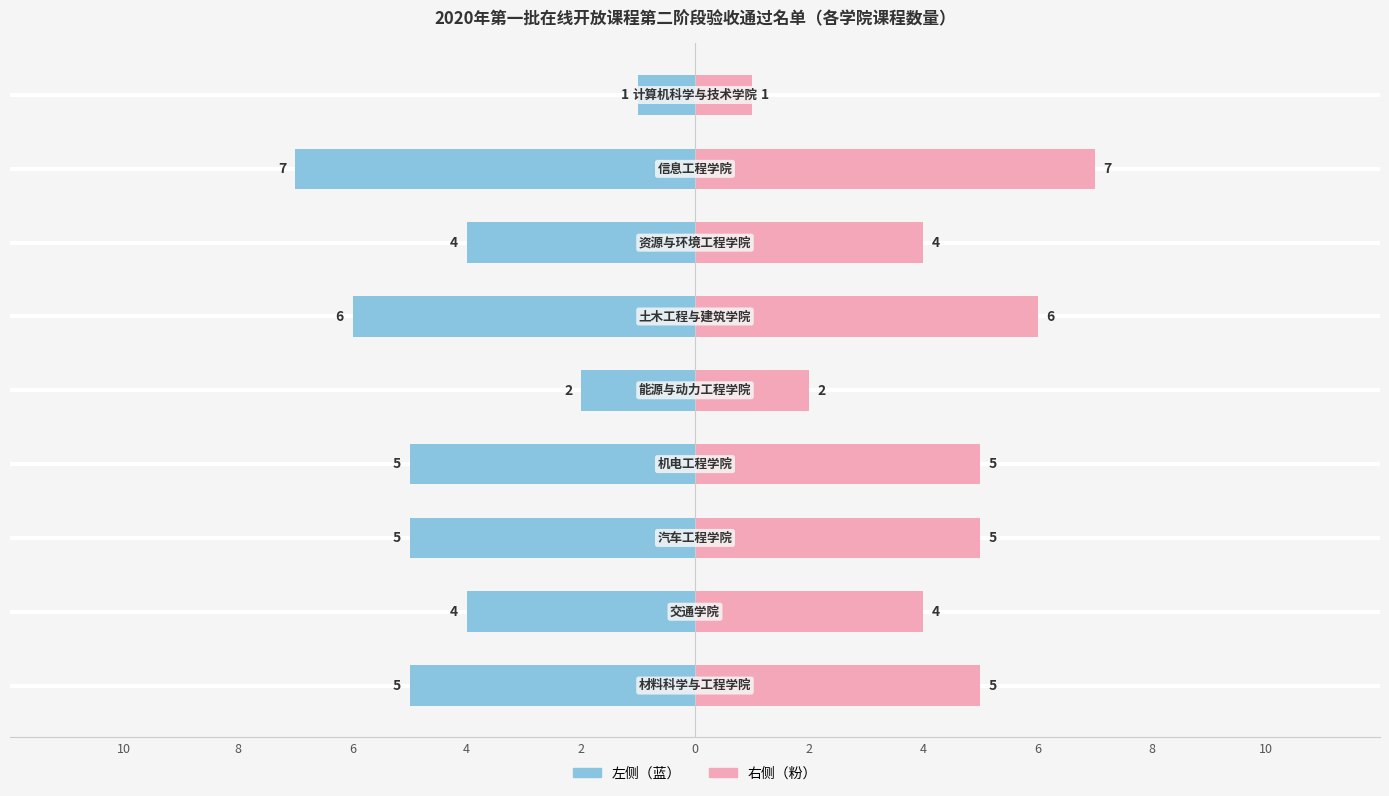

What is the average value of the 课程数量（右） series?

4